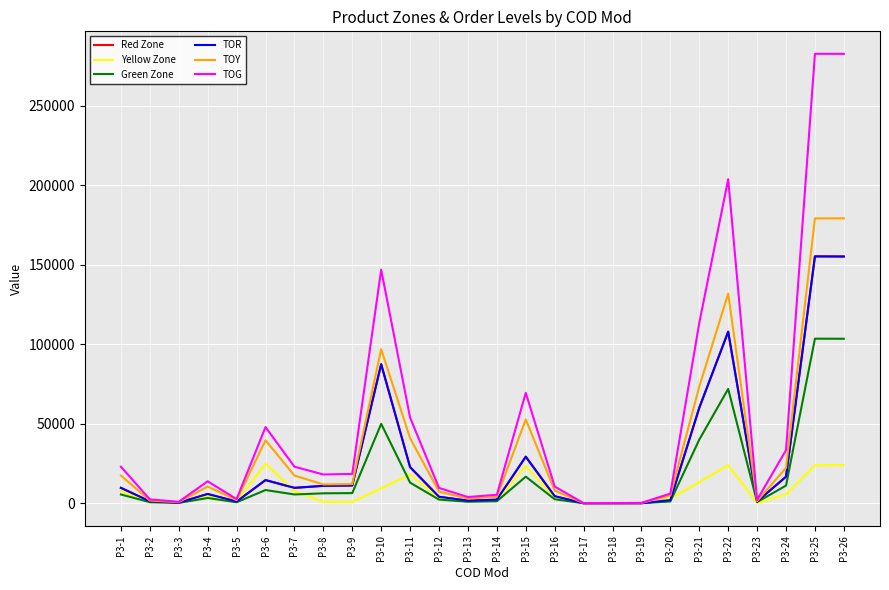

In TOG, how many points are higher than both neighbors (excluding endpoints)?

6